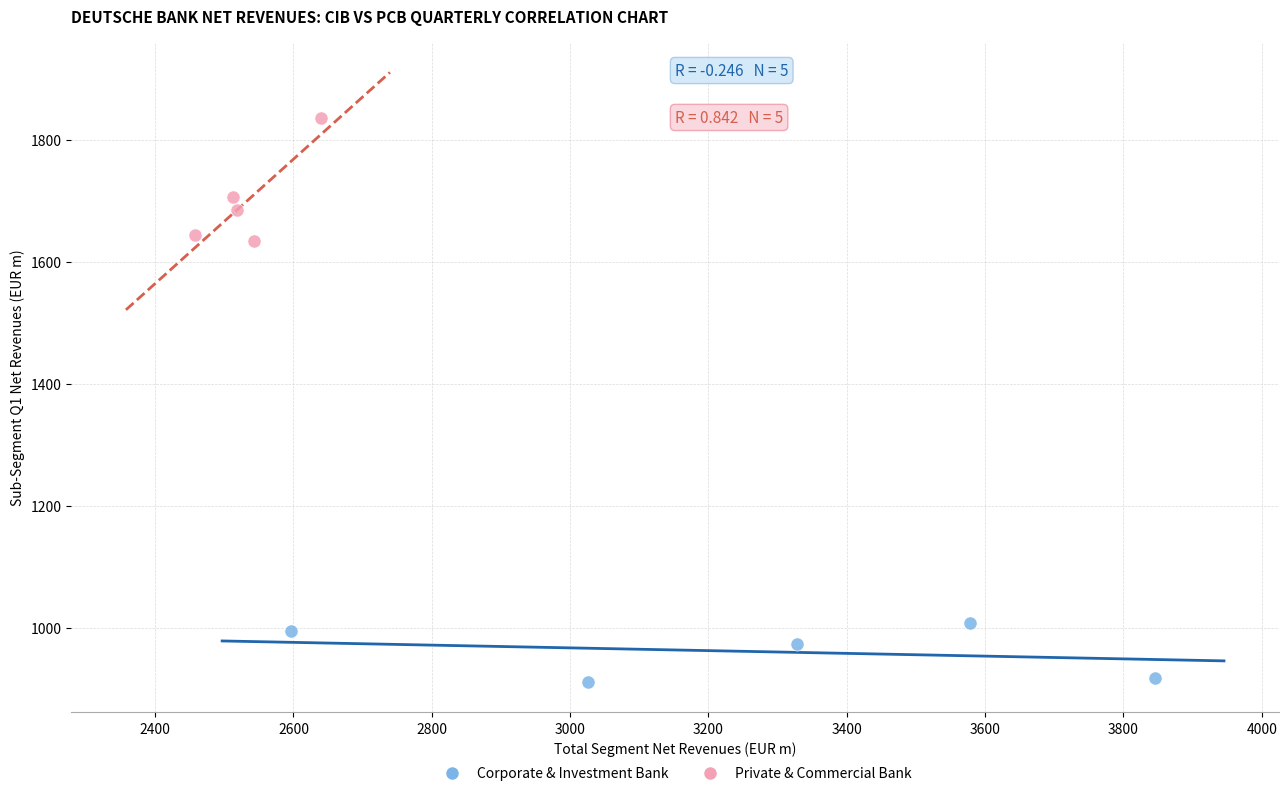

Which series reaches the minimum Y coordinate?

Corporate & Investment Bank